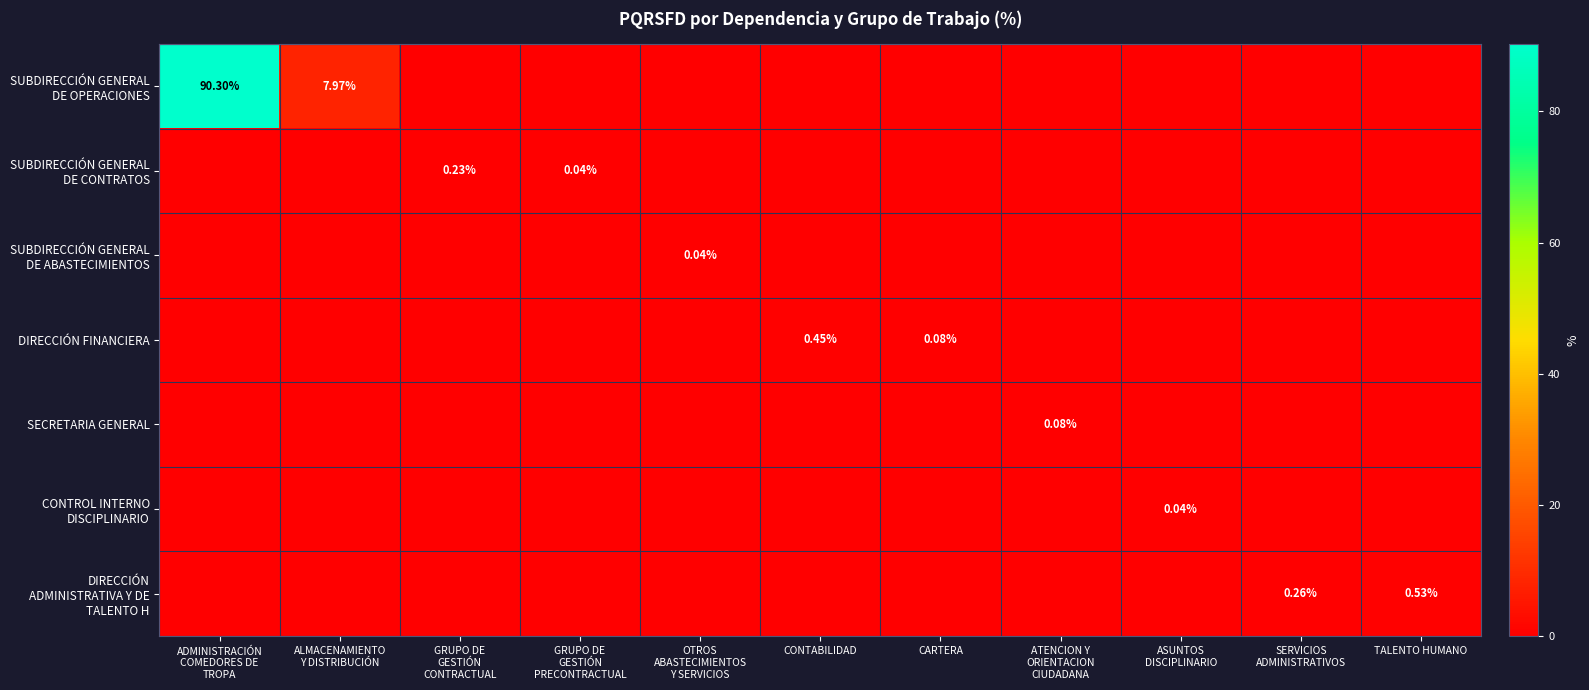

Rank the series at OTROS ABASTECIMIENTOS Y SERVICIOS from highest to lowest value.

SUBDIRECCIÓN GENERAL DE ABASTECIMIENTOS, SUBDIRECCIÓN GENERAL DE OPERACIONES, SUBDIRECCIÓN GENERAL DE CONTRATOS, DIRECCIÓN FINANCIERA, SECRETARIA GENERAL, CONTROL INTERNO DISCIPLINARIO, DIRECCIÓN ADMINISTRATIVA Y DE TALENTO H